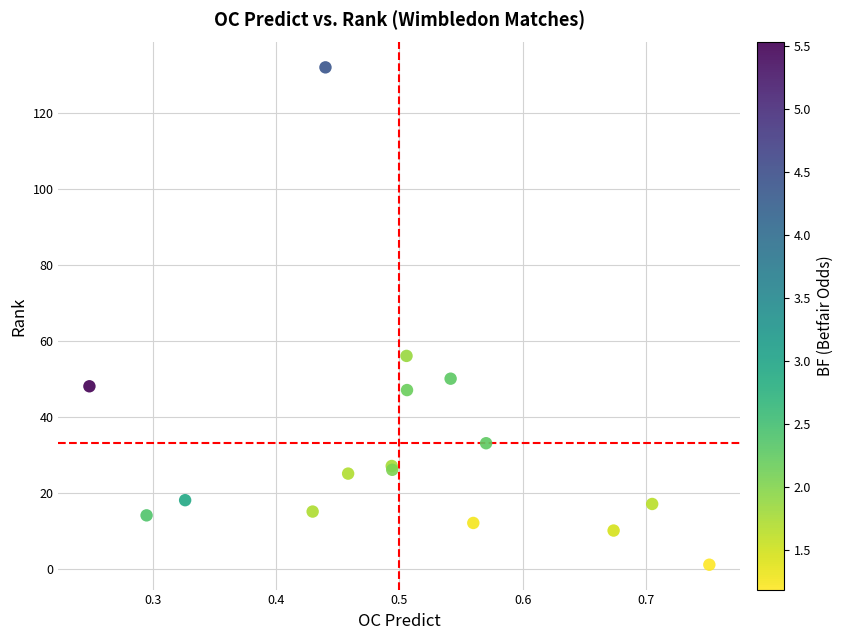

What Y value in the scatter plot is closest to 66?

56